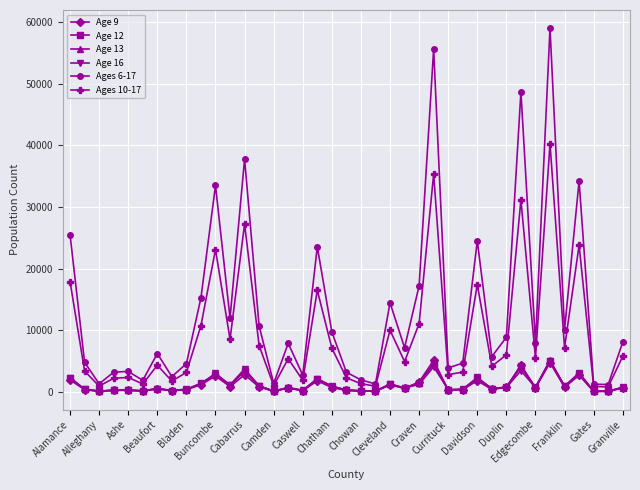

True or false: Age 13 has more than 2 points higher than both neighbors.

True